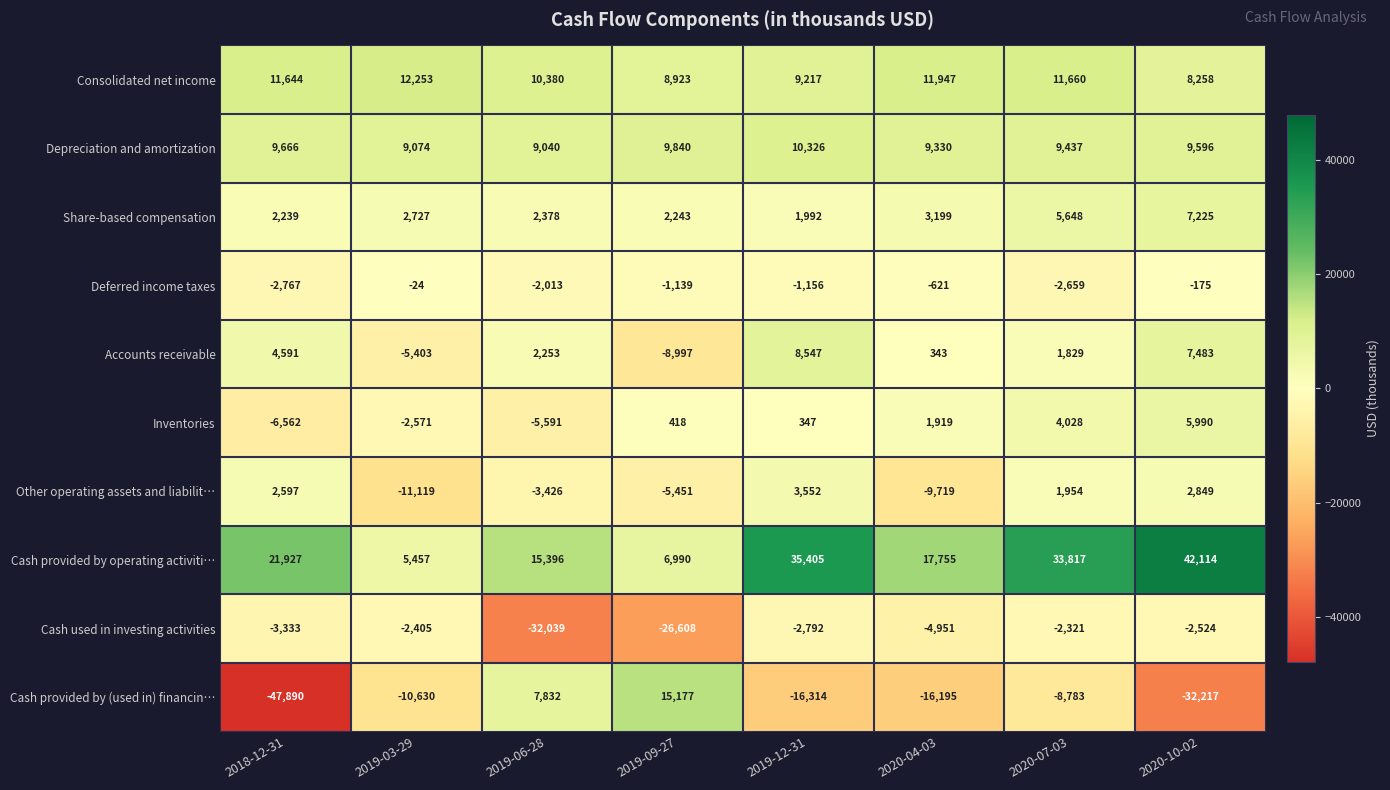

What is the greatest value displayed?

42114